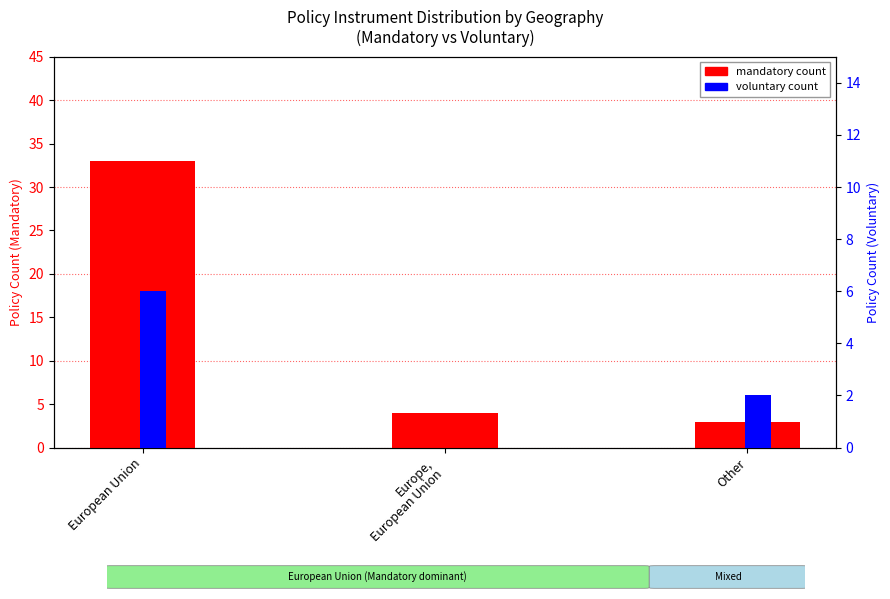

At how many categories does at least one series exceed 20?

1